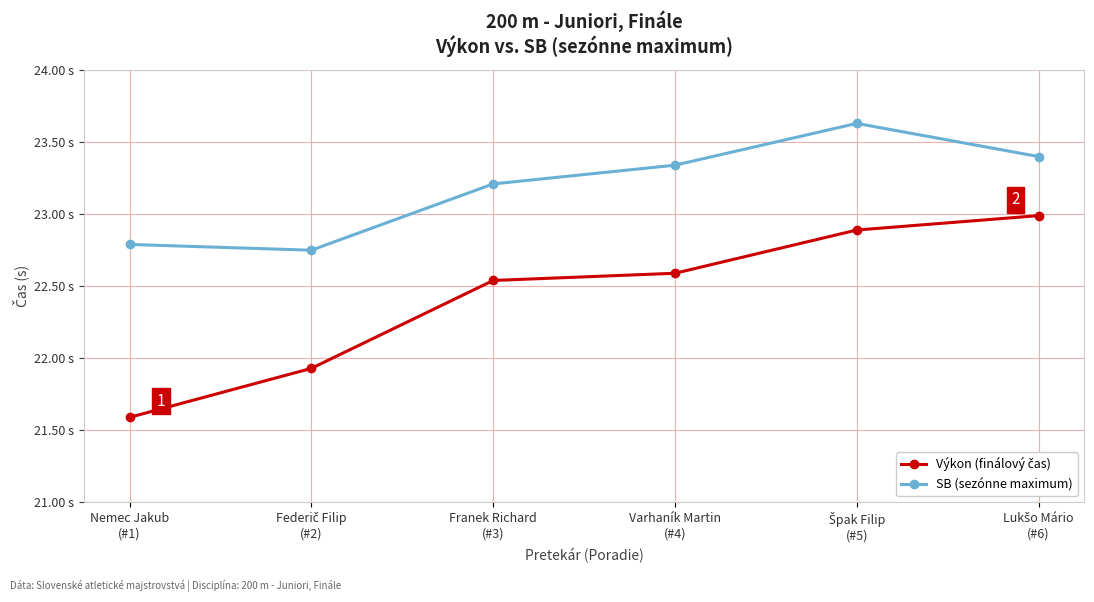

What is the minimum value shown in the chart?

21.6